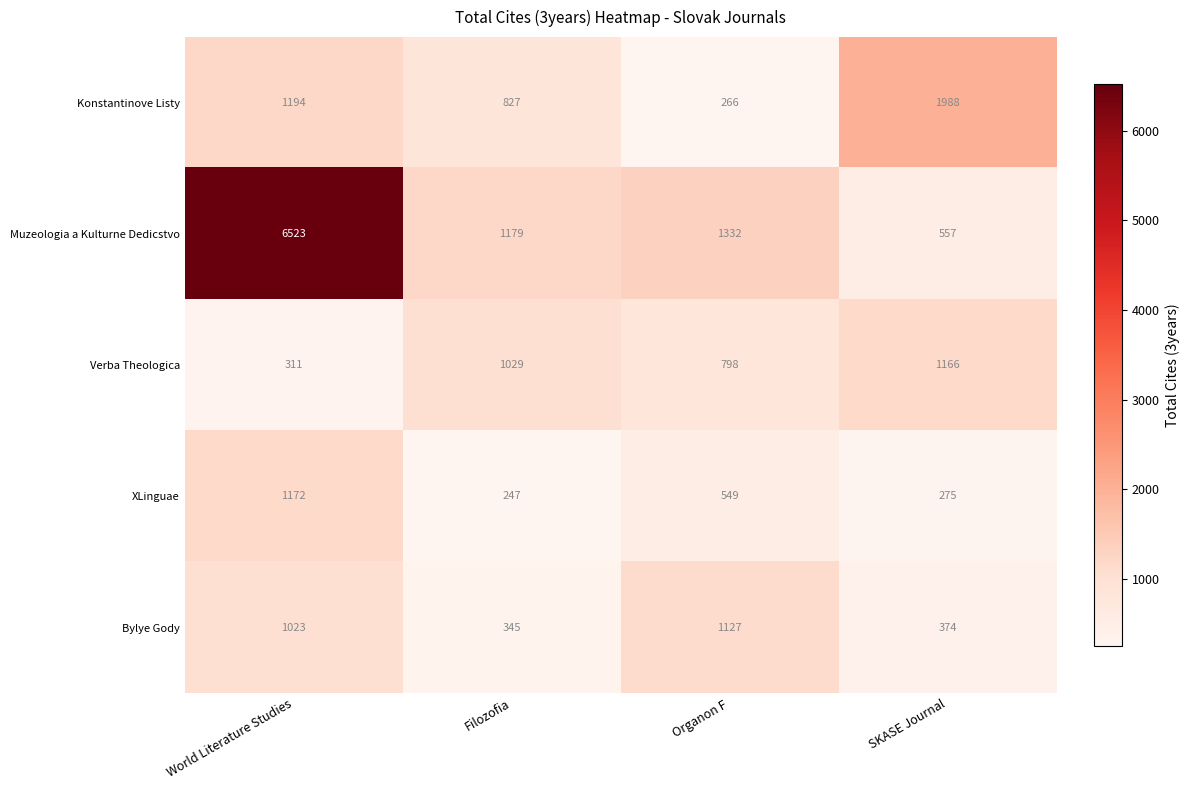

At which label is Muzeologia a Kulturne Dedicstvo closest to 3540?

Organon F